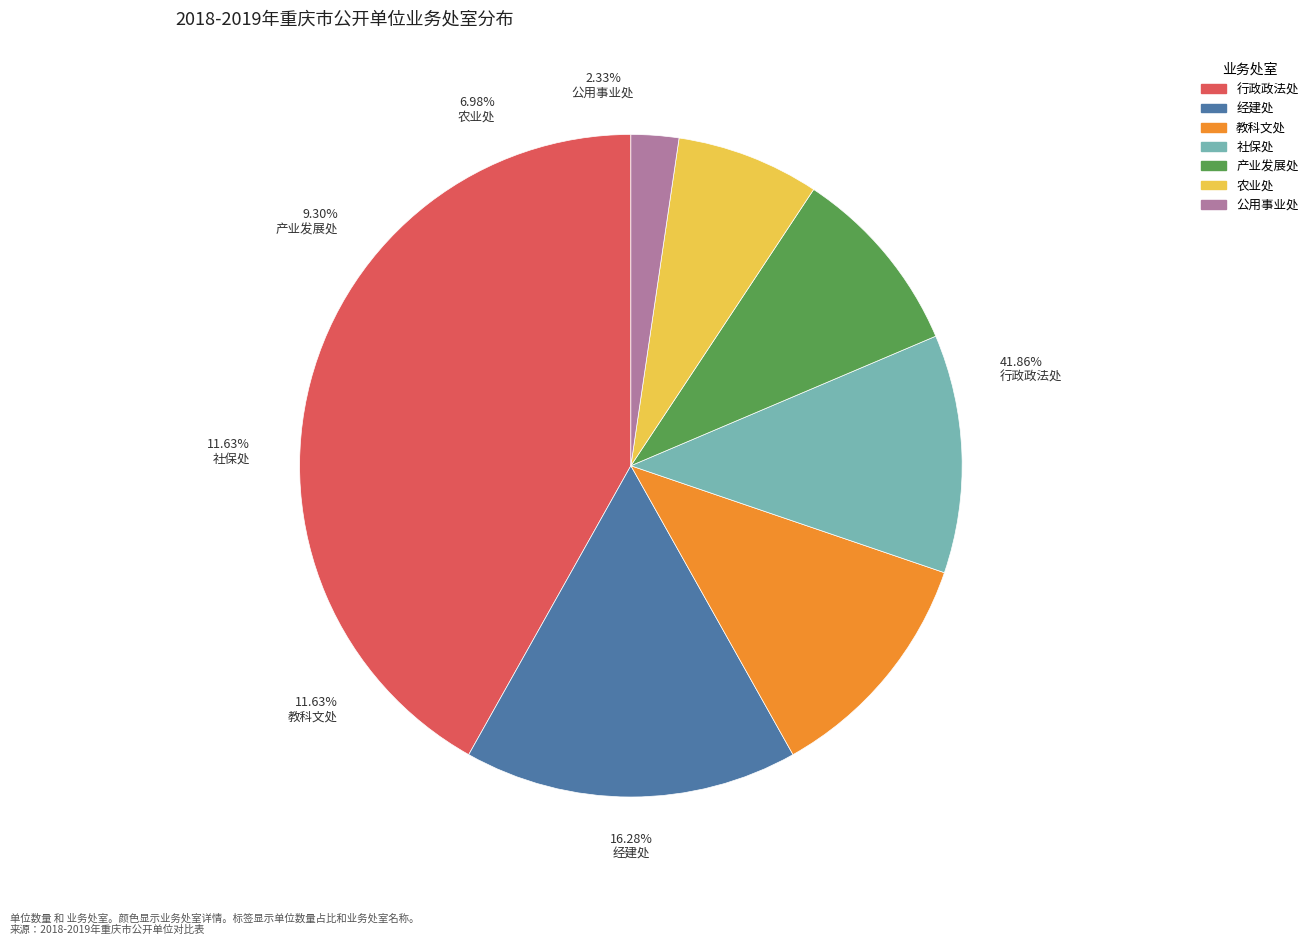

Which category has the smallest portion of the pie?

公用事业处